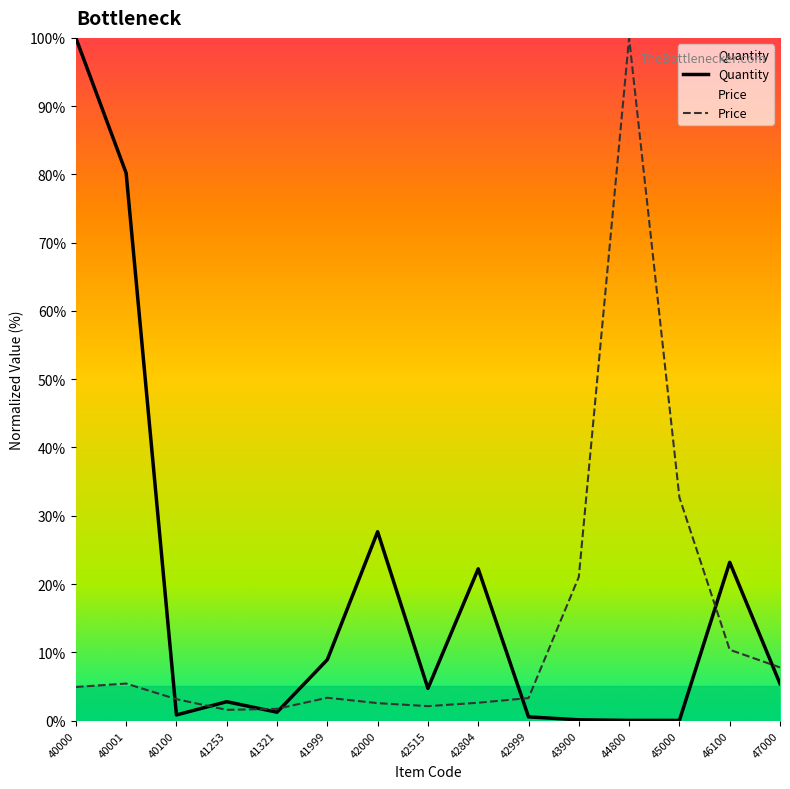

Which series has the widest spread of values?

Quantity